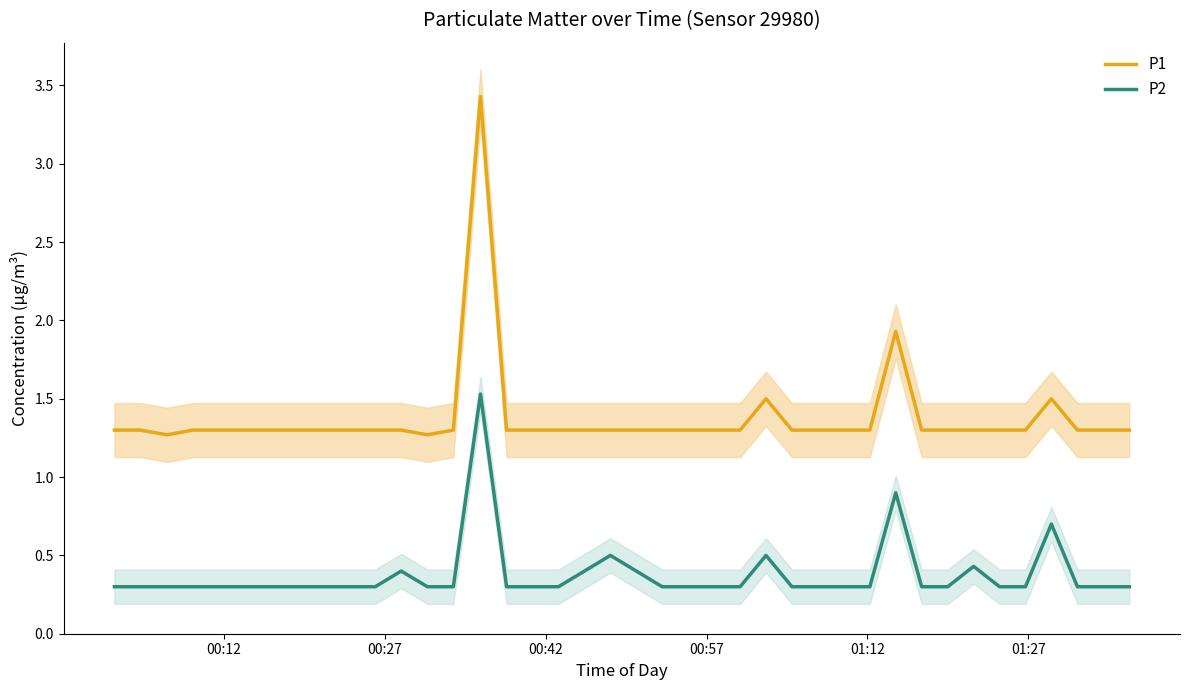

What is the highest value of the P2 series?

1.5